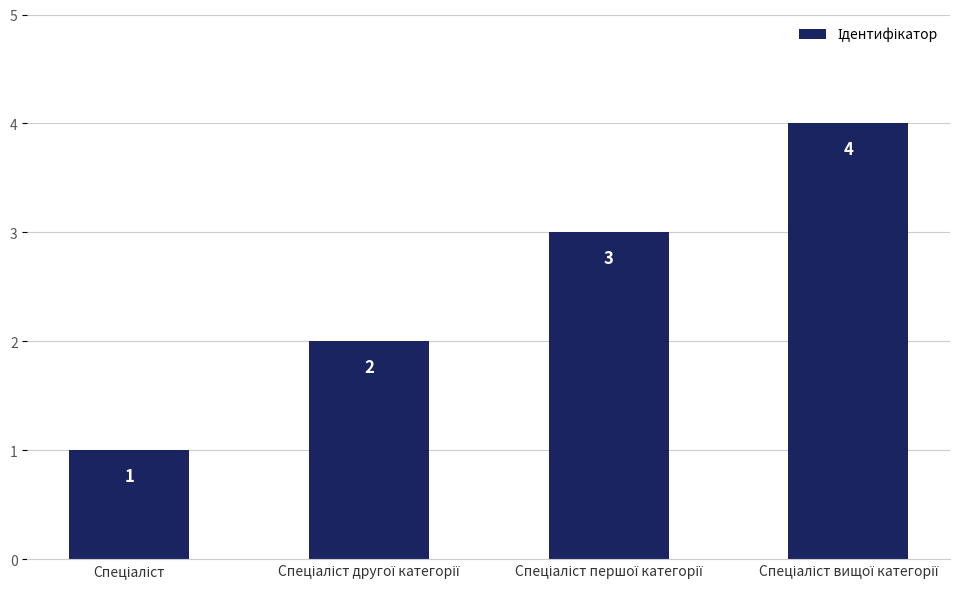

What is the difference between the maximum and minimum values?

3